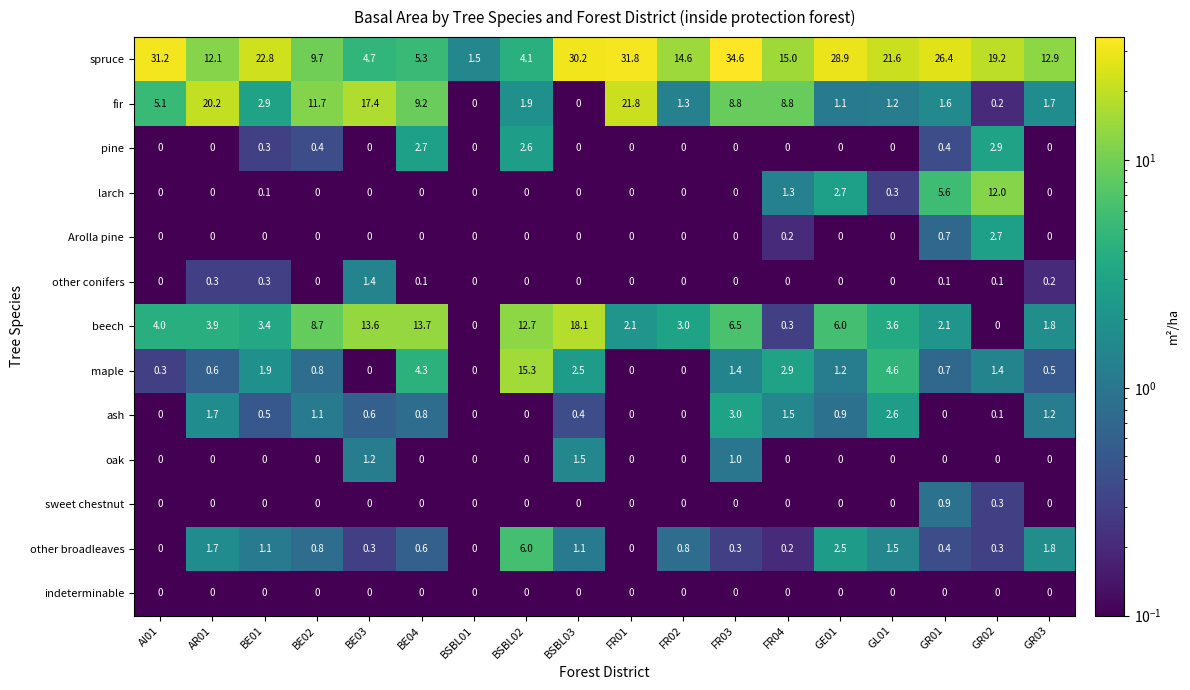

What is the maximum value for spruce?

34.6